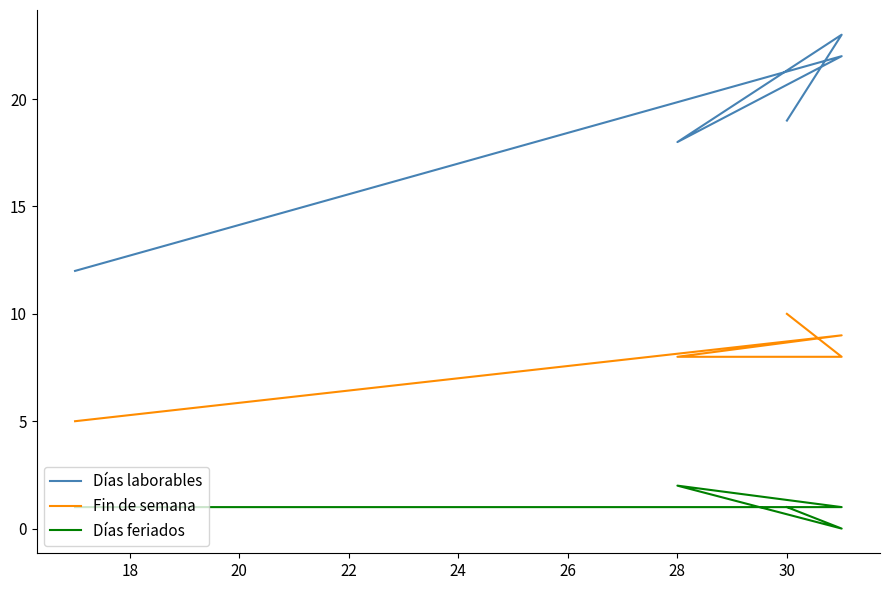

Rank the series by their average value, from lowest to highest.

Días feriados, Fin de semana, Días laborables